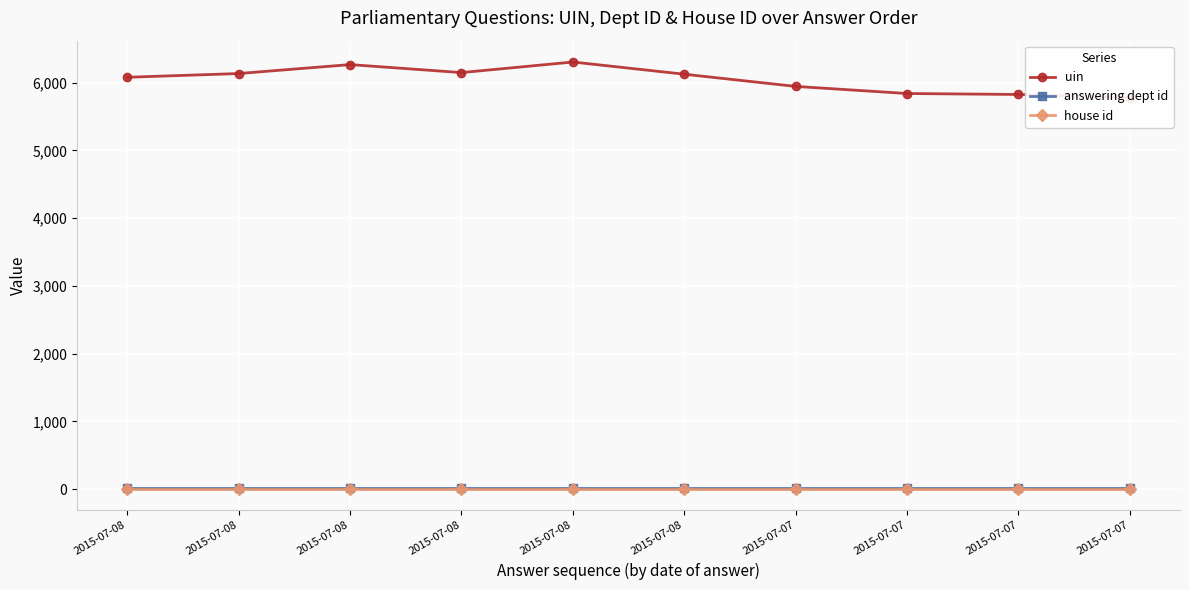

Count the number of data series in this chart.

3